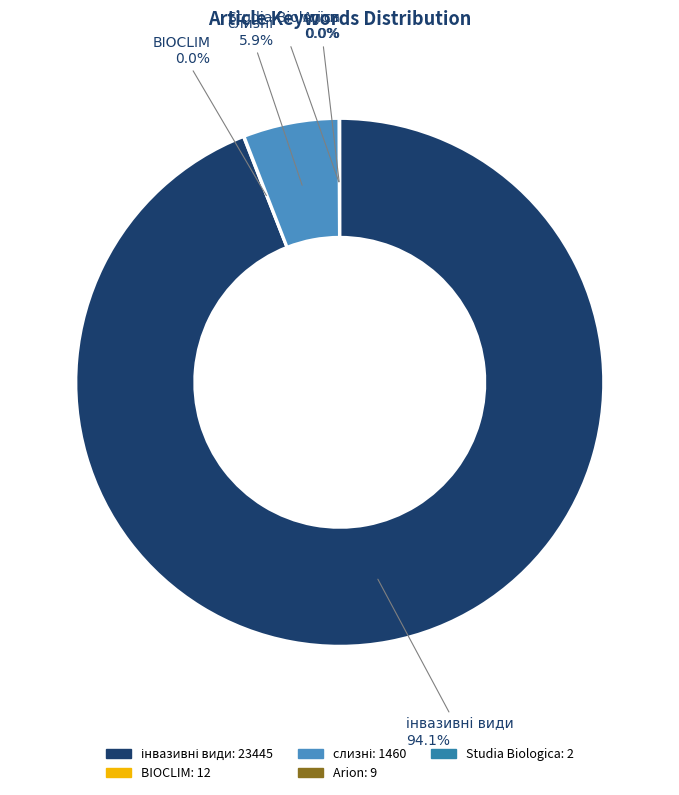

Is there a majority slice in this chart?

Yes